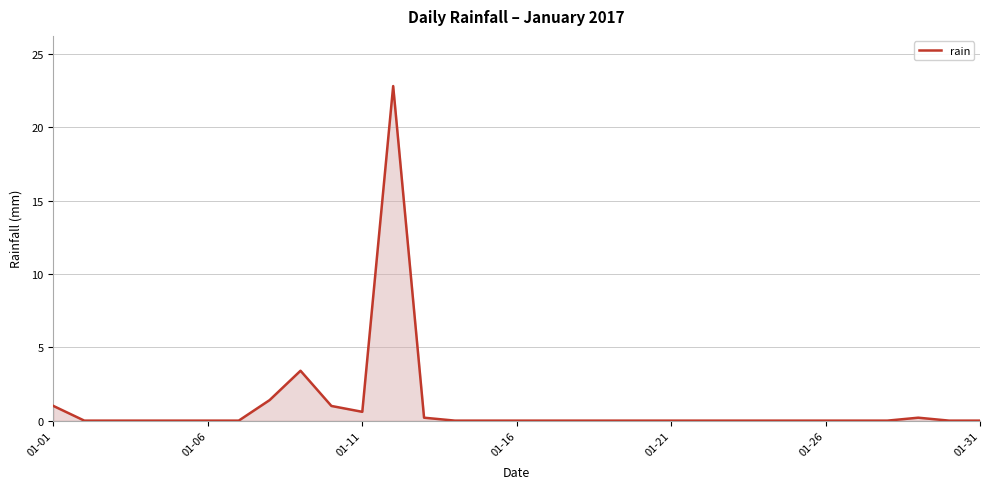

What is the maximum value shown in the chart?

22.8